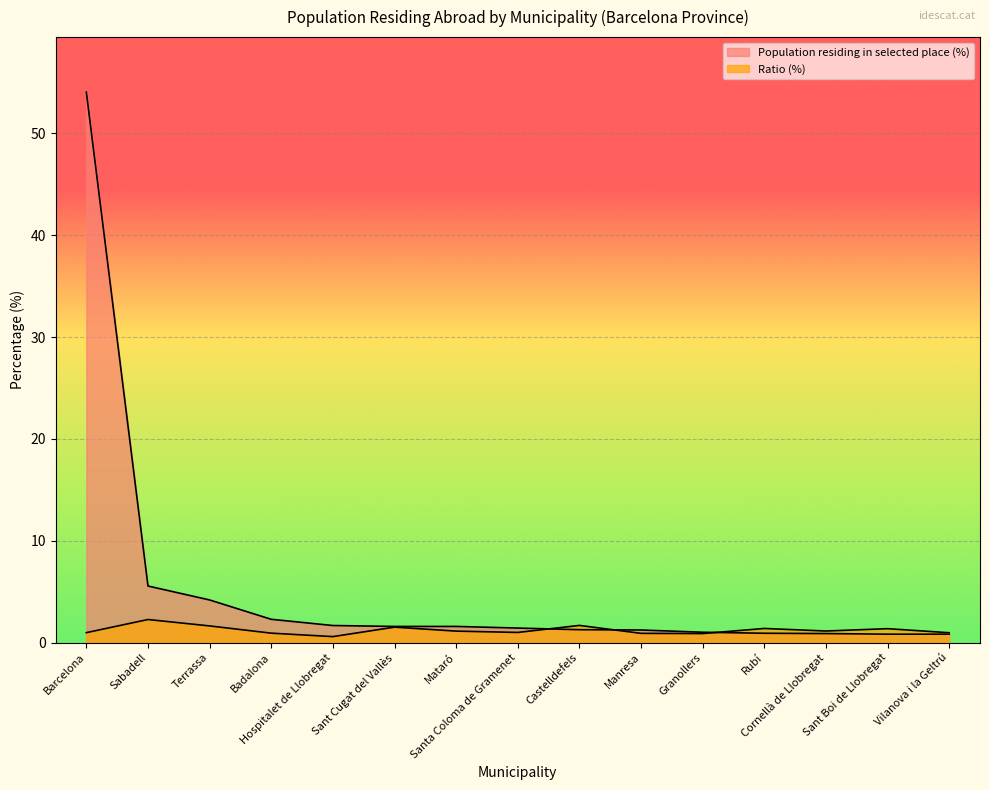

True or false: Ratio (%) has a value of 0.9 at Terrassa.

False